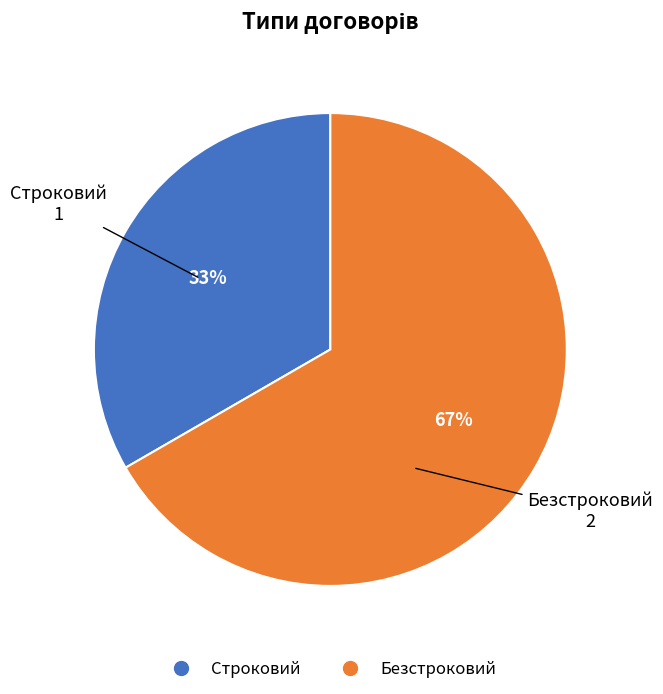

How many slices are in this pie chart?

2